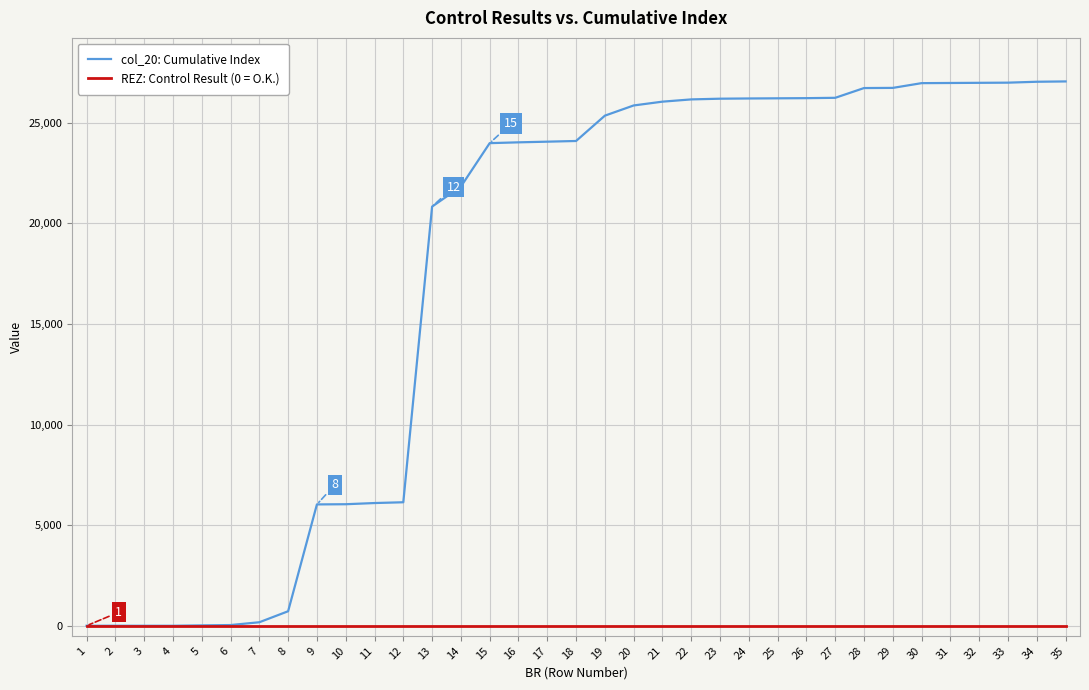

Which series has the largest total across all categories?

col_20: Cumulative Index